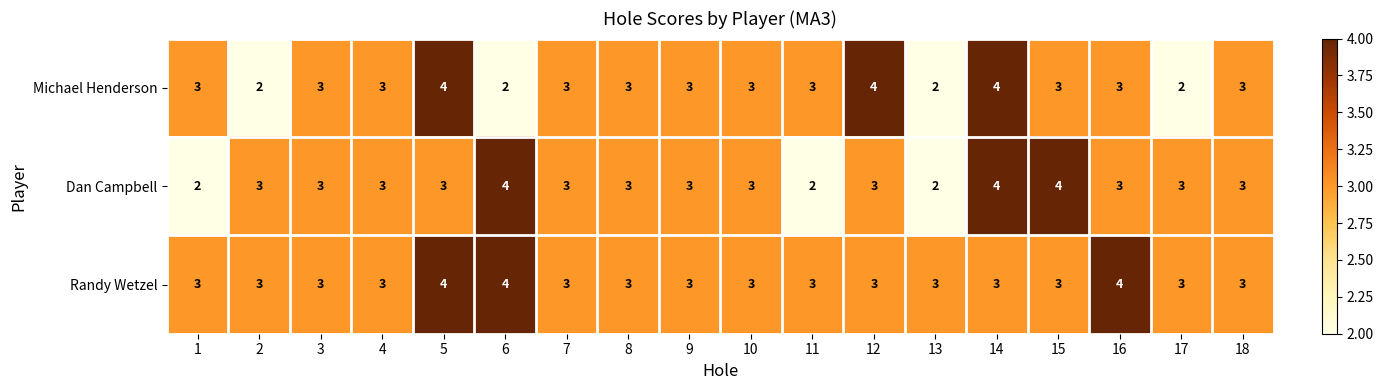

How many series are shown in this chart?

3